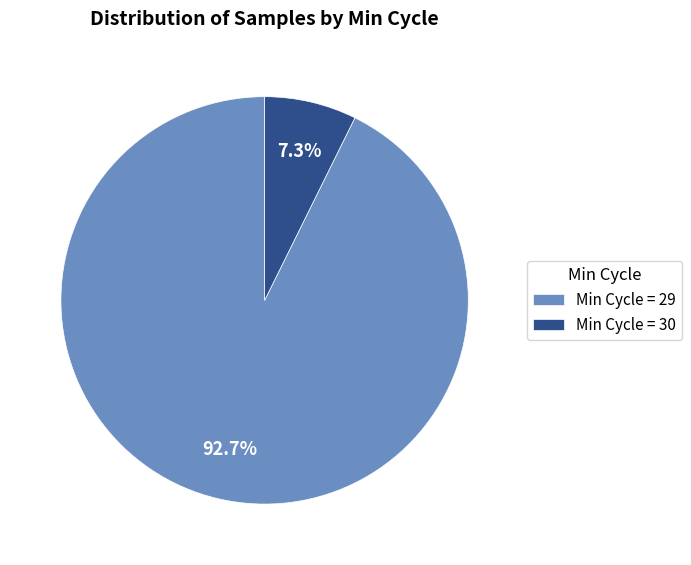

Is there a majority slice in this chart?

Yes